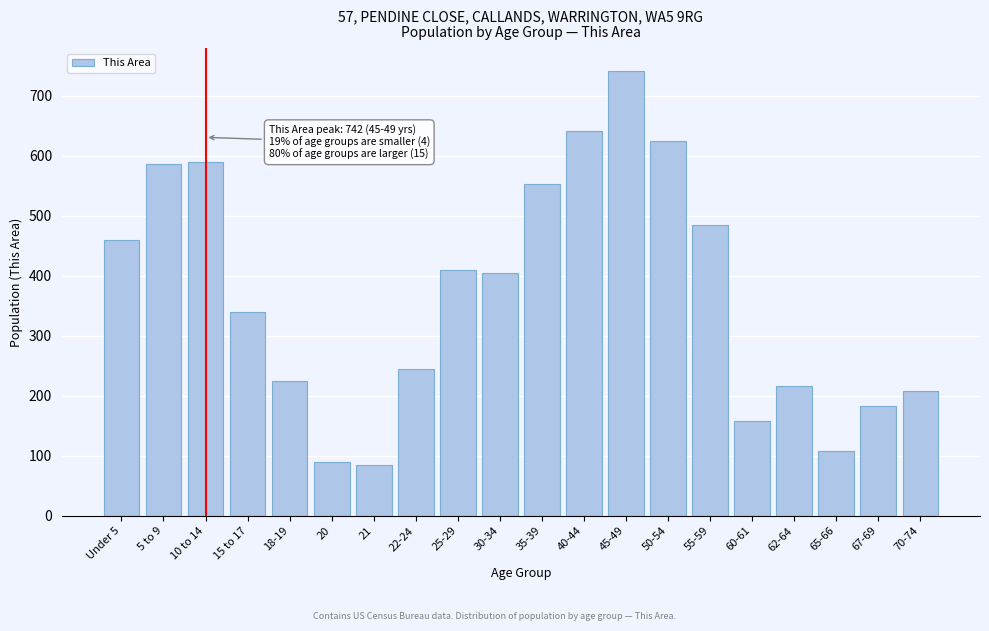

What is the minimum value shown in the chart?

85